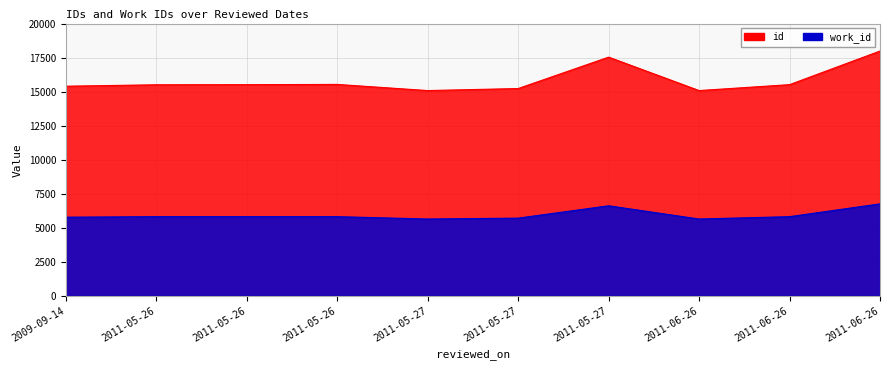

Reading right to left, transcribe all the data shown in this chart.

id: 17981	15511	15077	17533	15226	15077	15528	15511	15502	15397
work_id: 6753	5813	5640	6611	5705	5640	5813	5813	5813	5775